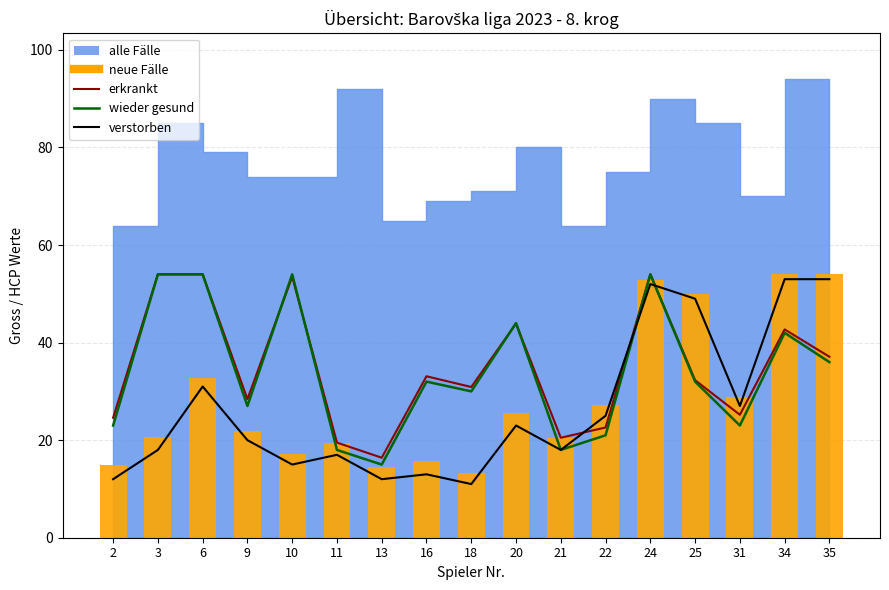

What is the total value across all series at 2?

74.6